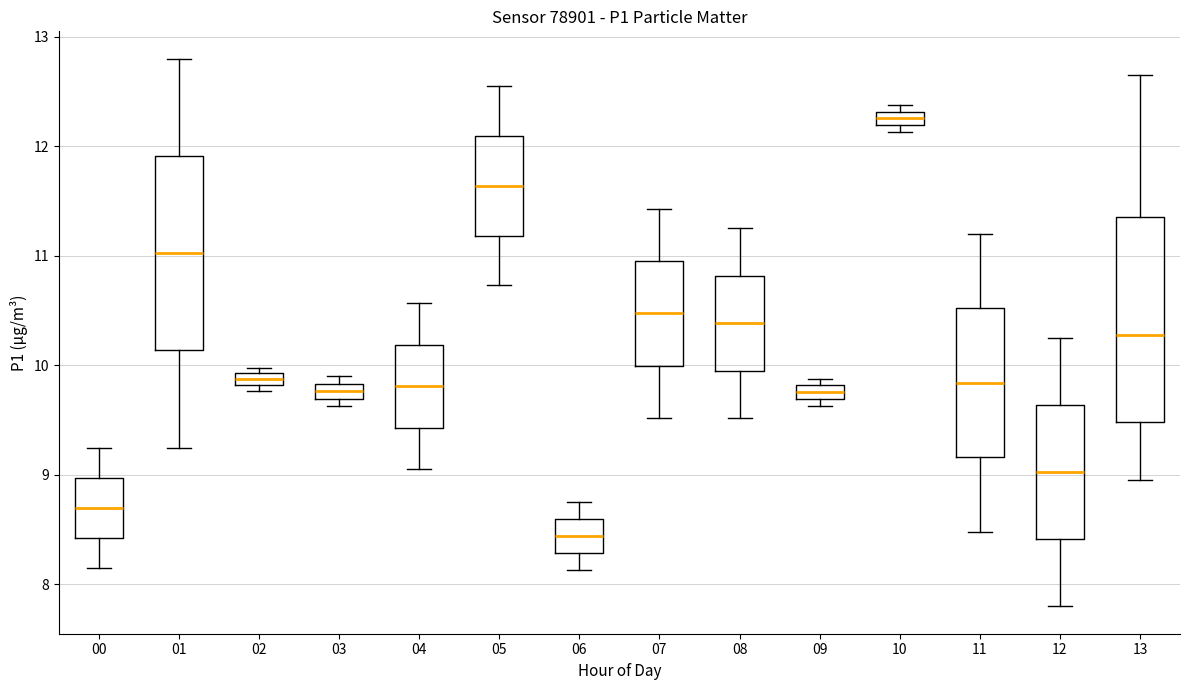

Where is the lower edge of the box at x = 12 on the y-axis? The values are not printed on the chart, so give them approximately, as read against the axis.

8.4